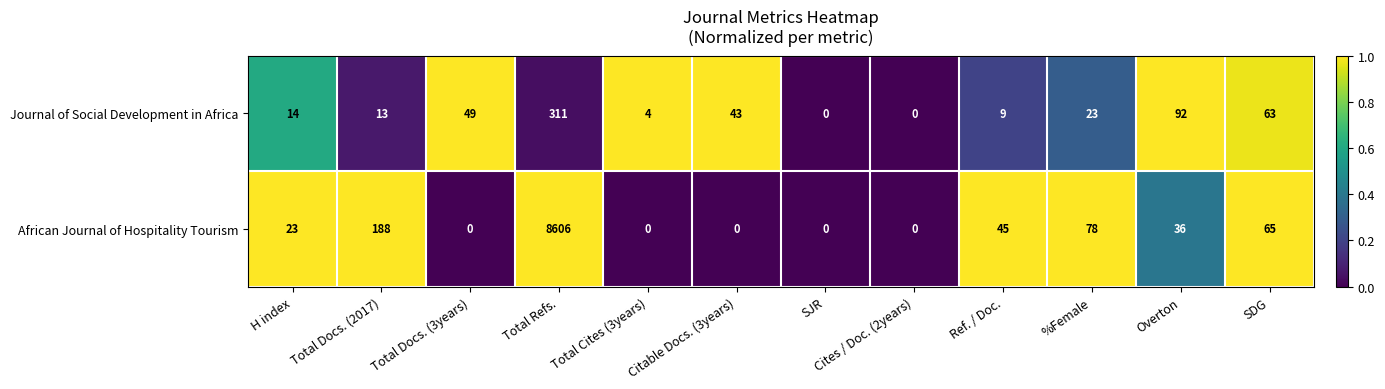

The Journal of Social Development in Africa series shows 31 at Overton. True or false?

False